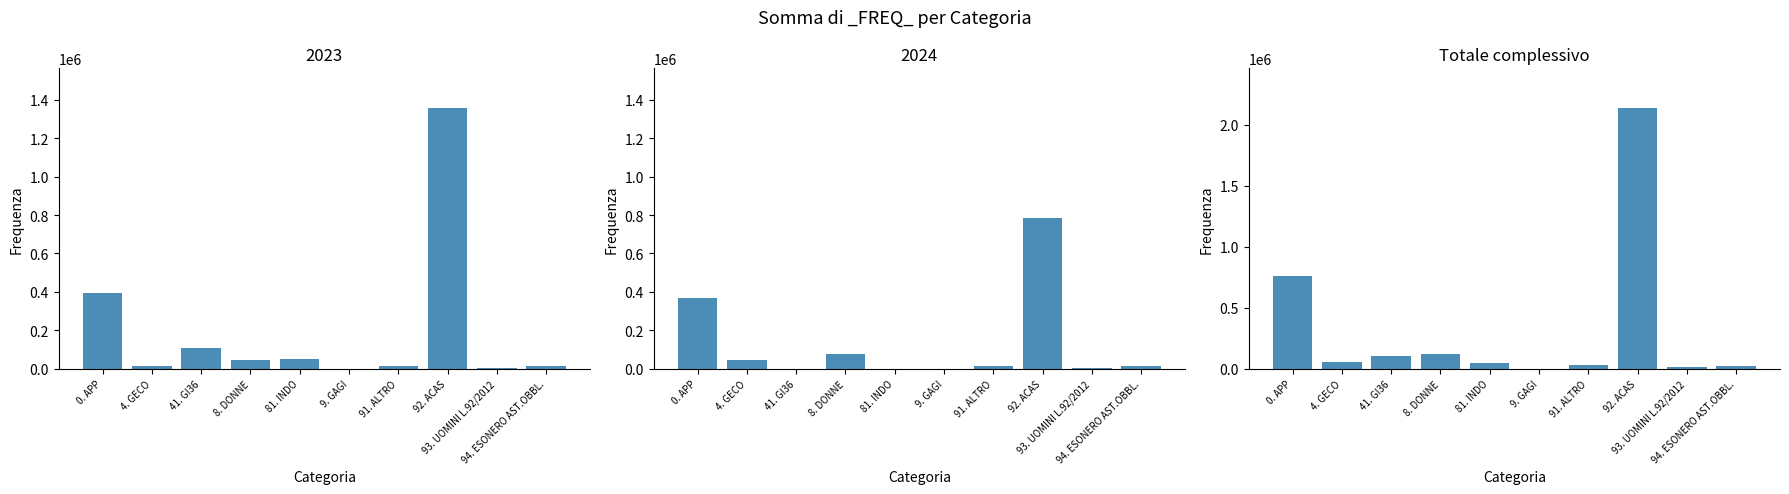

How many values are below 58268?

5